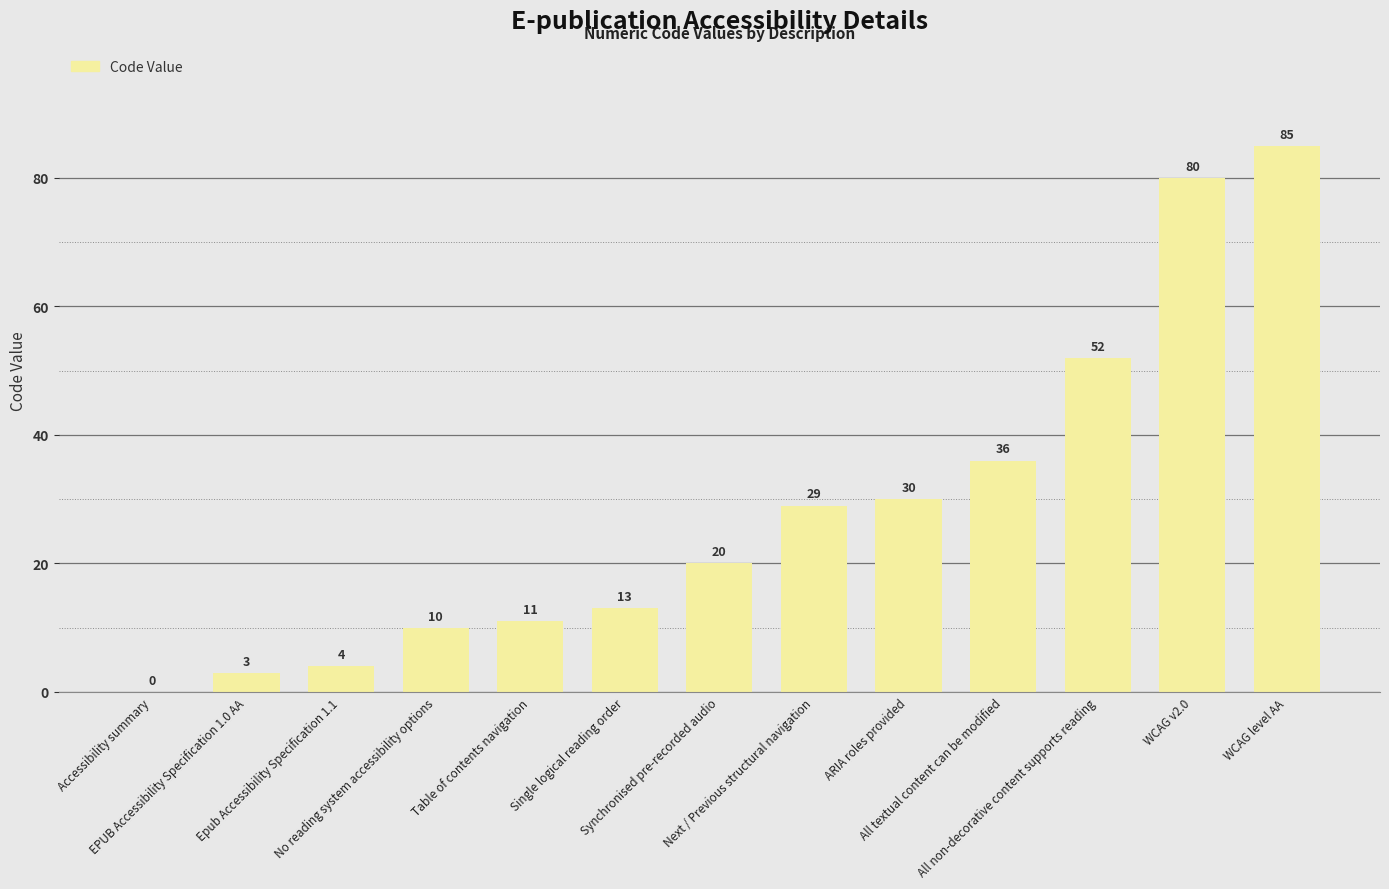

At which label is the value closest to 42?

All textual content can be modified